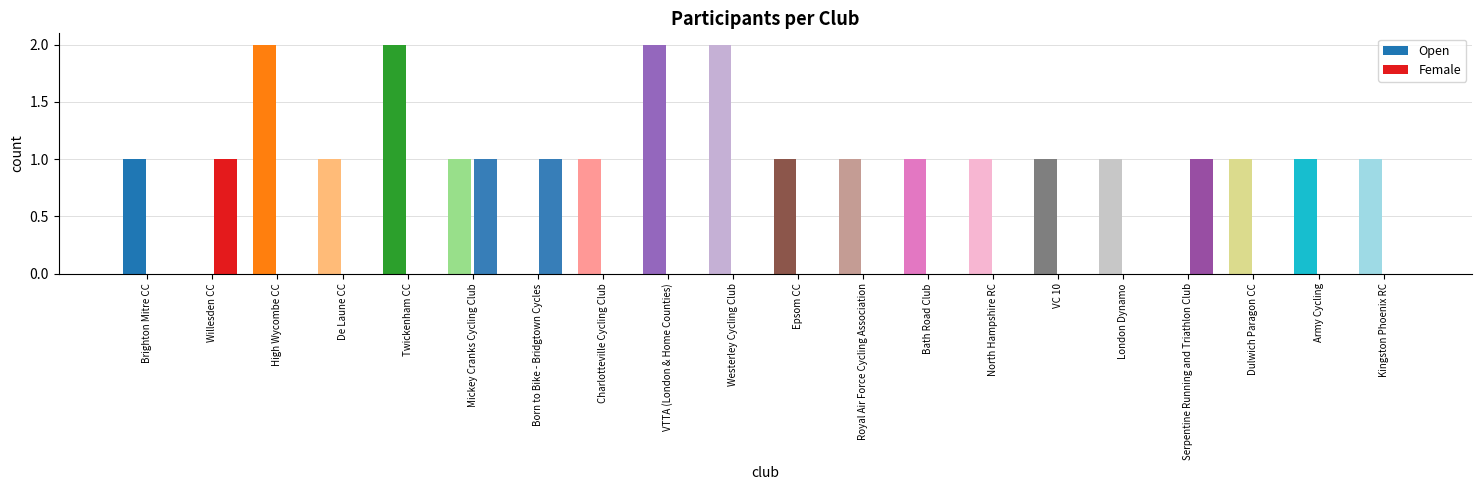

Which series has the largest total across all categories?

Open